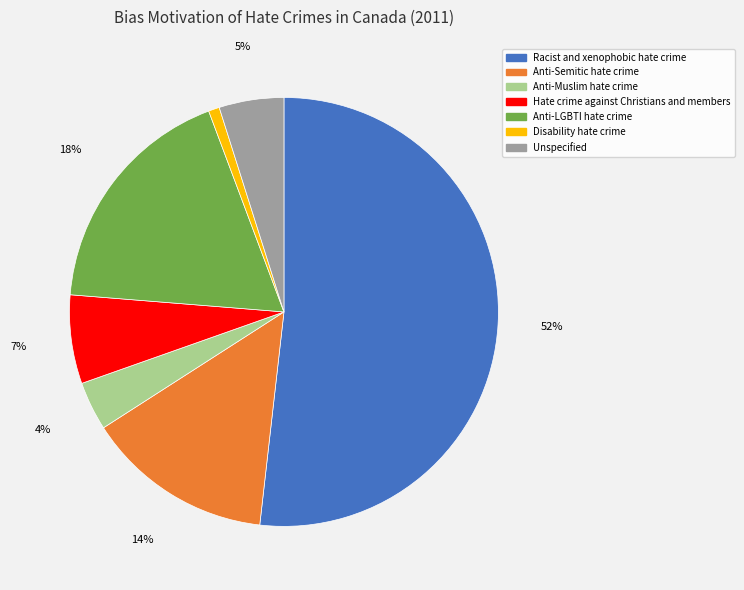

Count the number of slices in the pie.

7